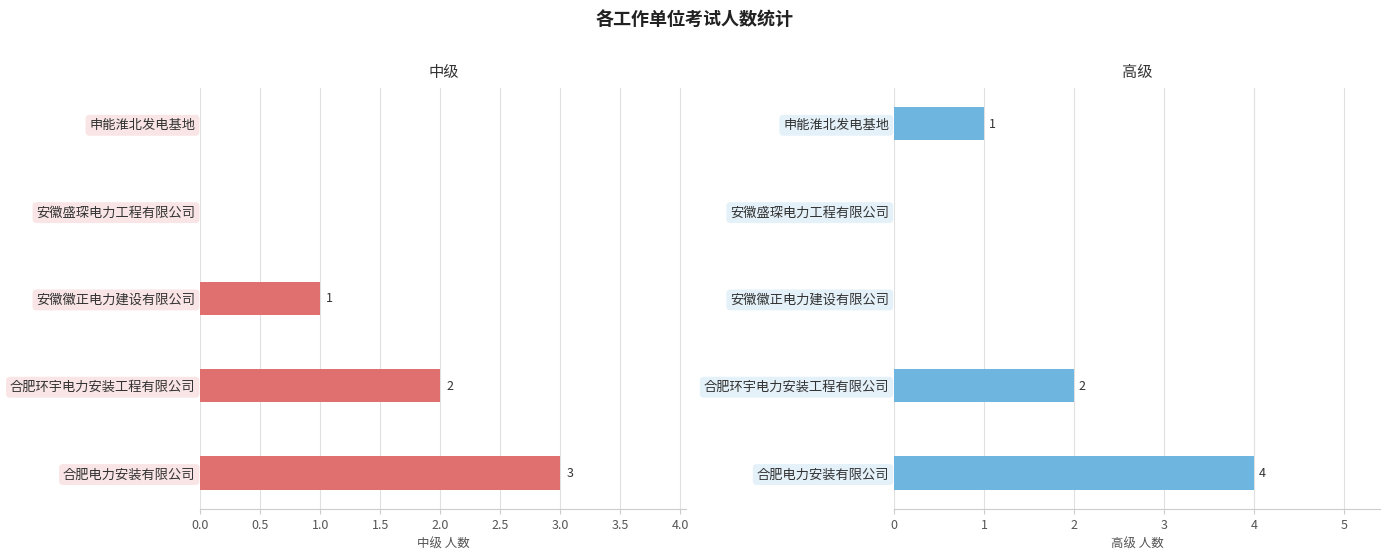

Which series has the largest total across all categories?

高级